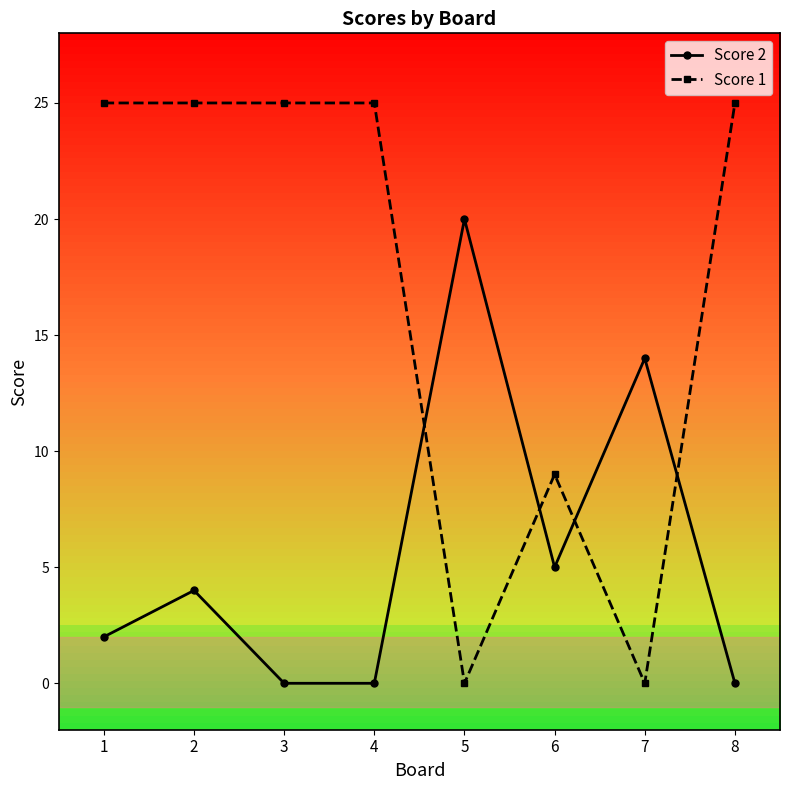

At which label is Score 1 closest to 12?

6